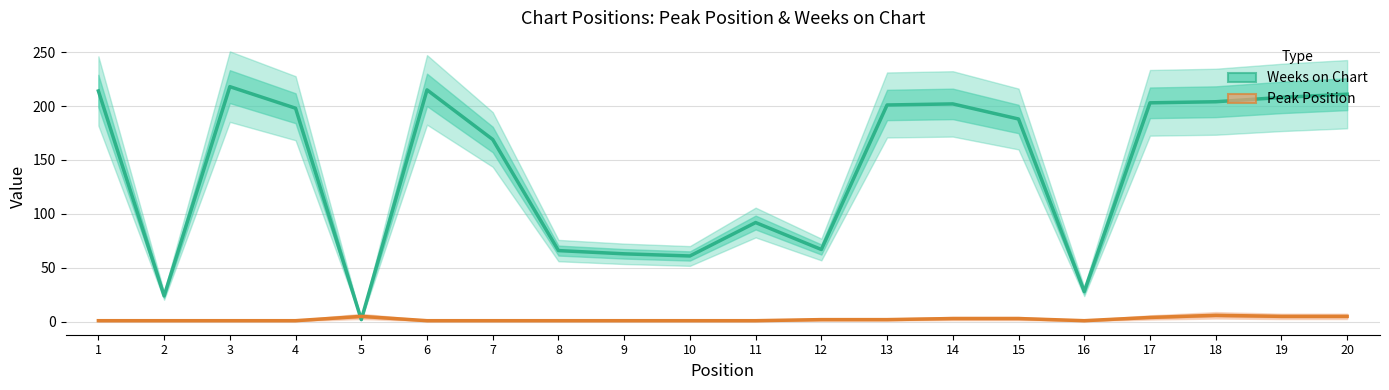

Rank the series by their maximum value, from lowest to highest.

Peak Position, Weeks on Chart